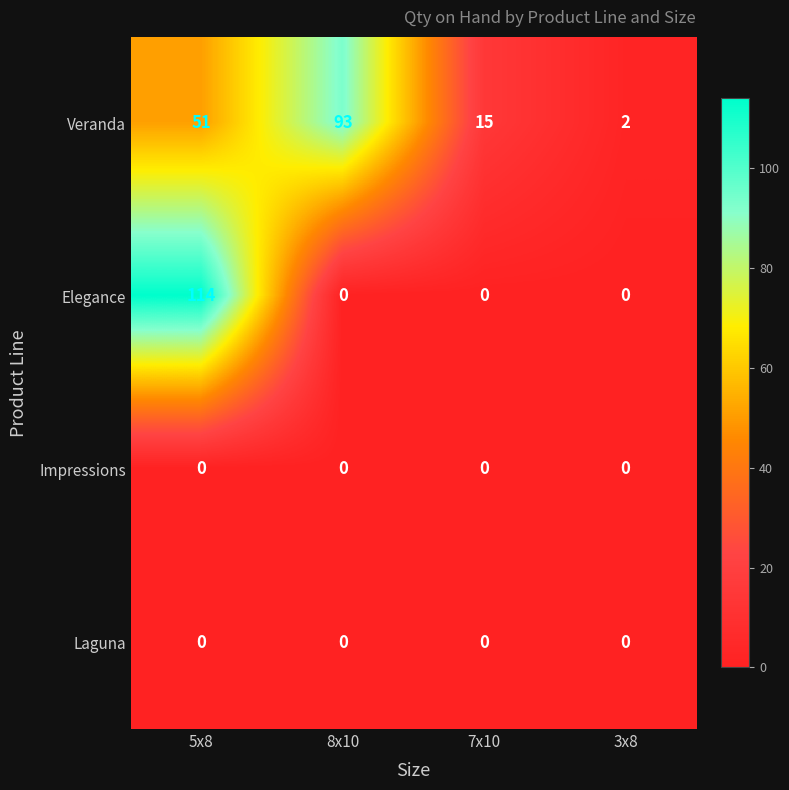

Between 8x10 and 3x8, which series saw the biggest shift?

Veranda